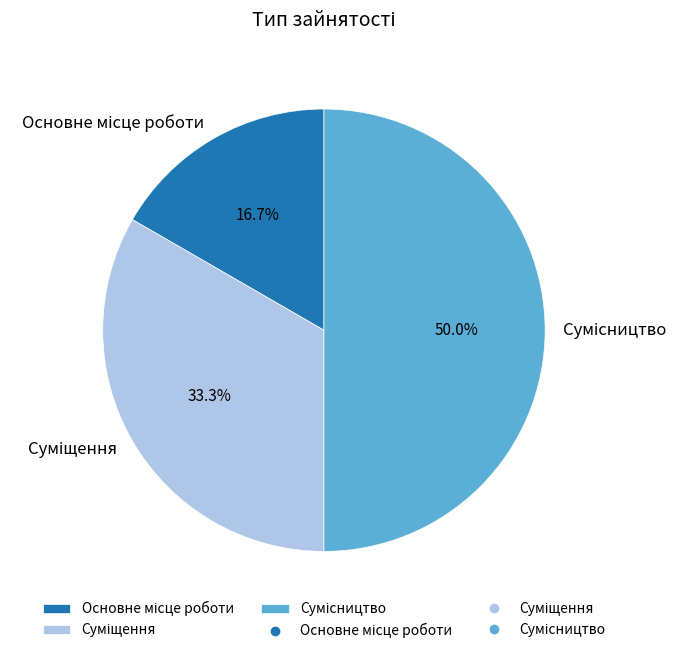

Combined, what portion of the pie is Сумісництво and Суміщення?

83.3%